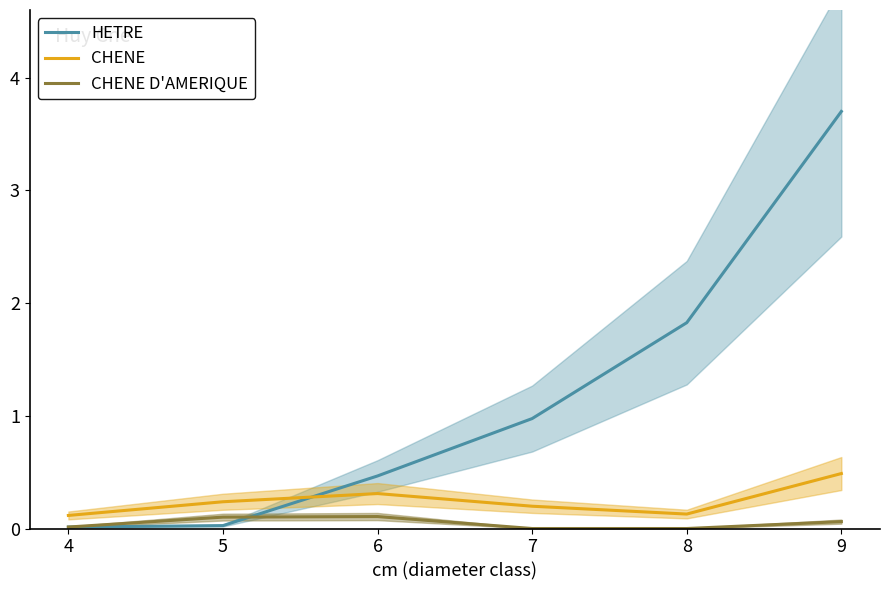

What is the sum of all CHENE D'AMERIQUE values?

0.3